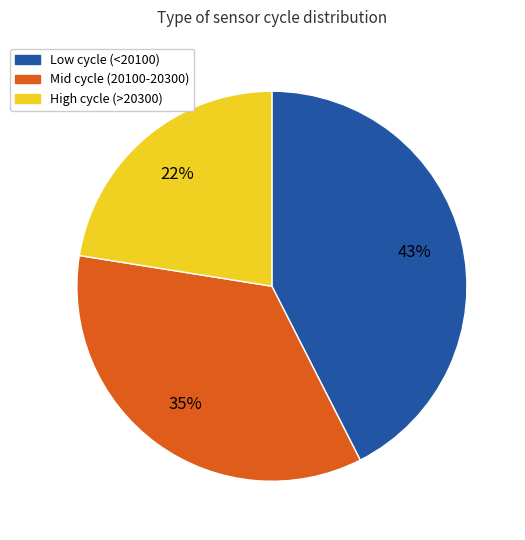

Which category has the biggest portion of the pie?

Low cycle (<20100)